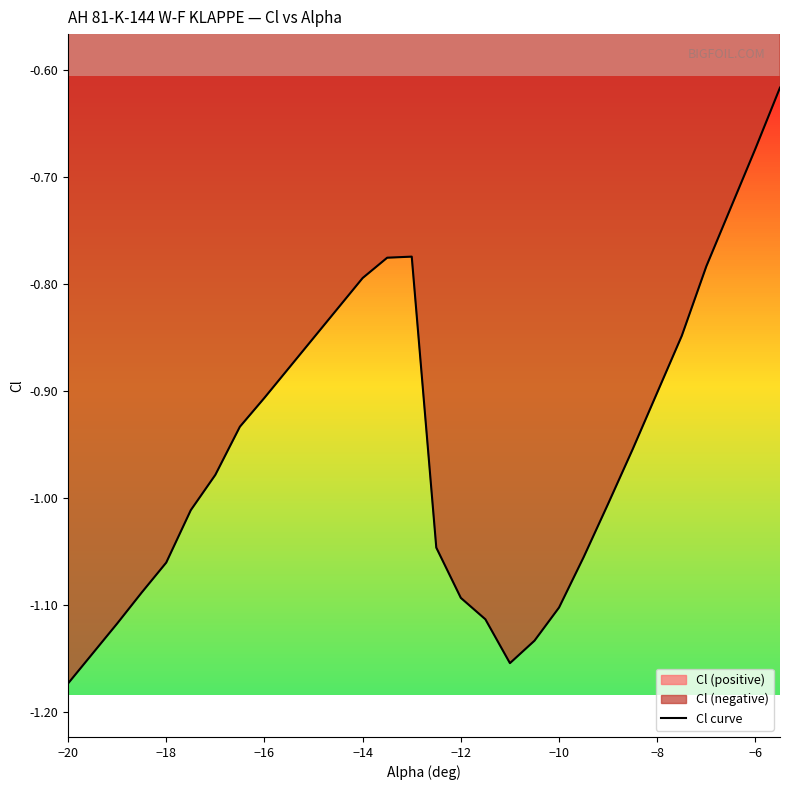

What is the greatest value displayed?

-0.6